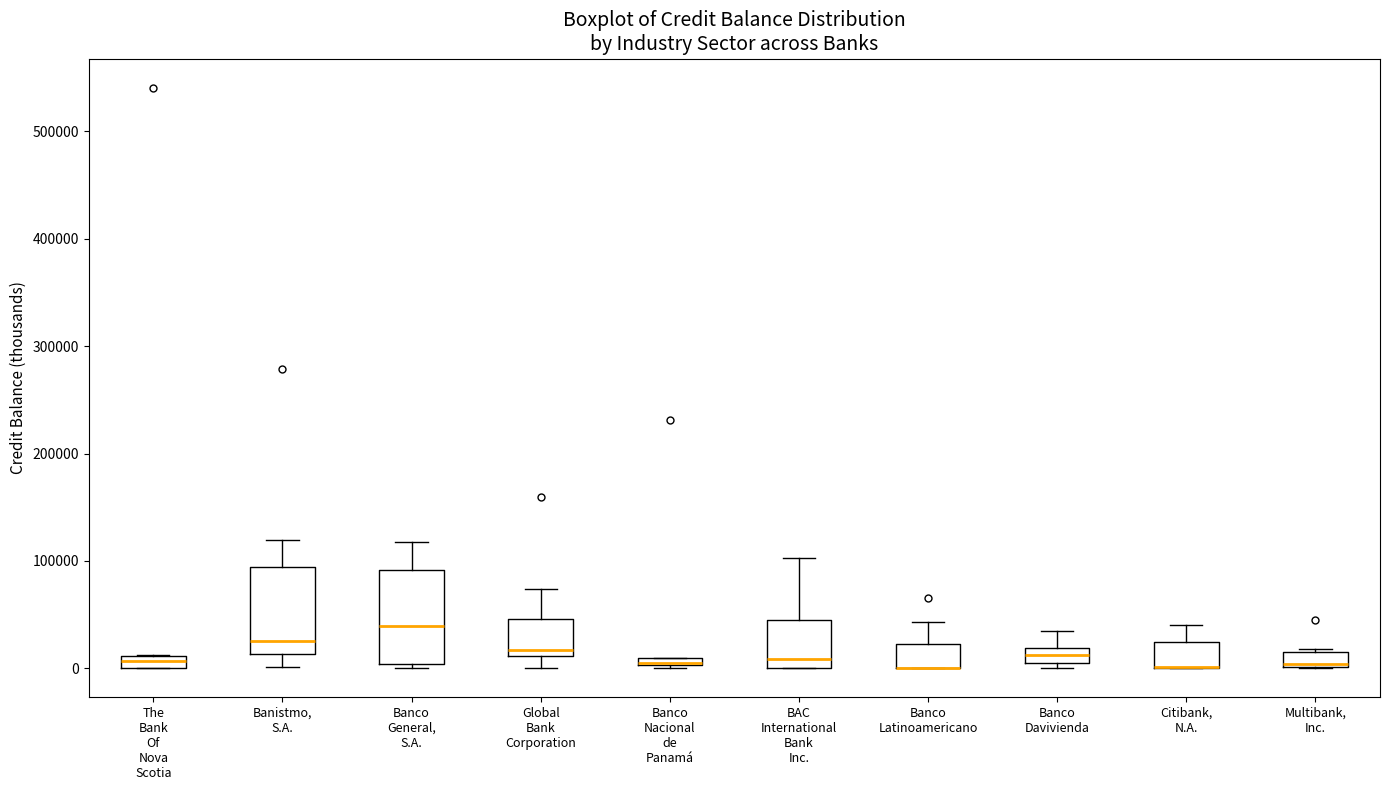

Where is the lower edge of the box for Multibank, Inc. on the y-axis? The values are not printed on the chart, so give them approximately, as read against the axis.

0